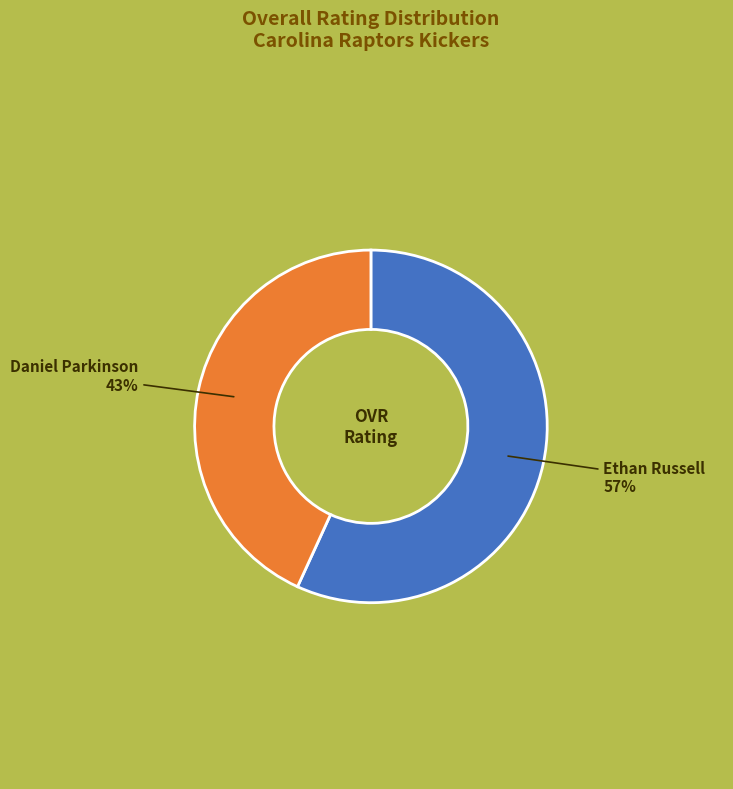

Is there any slice that represents more than half of the pie?

Yes